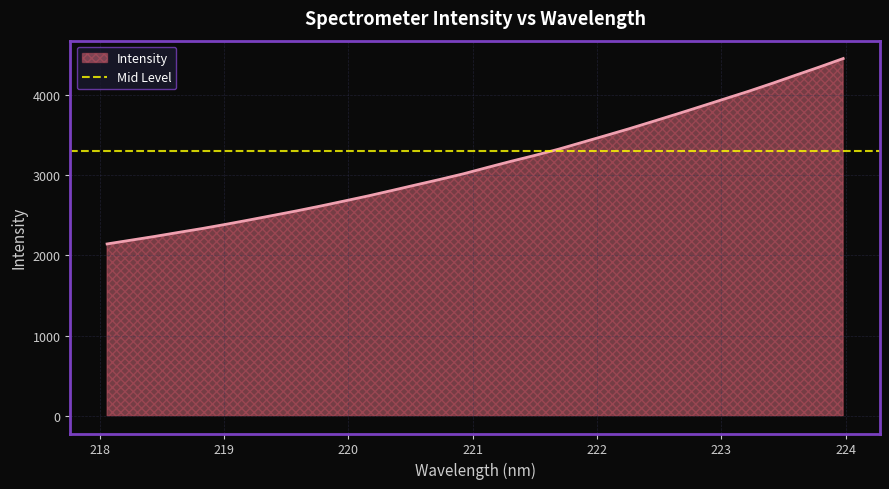

The value at 219.7801 is 4662.4. True or false?

False